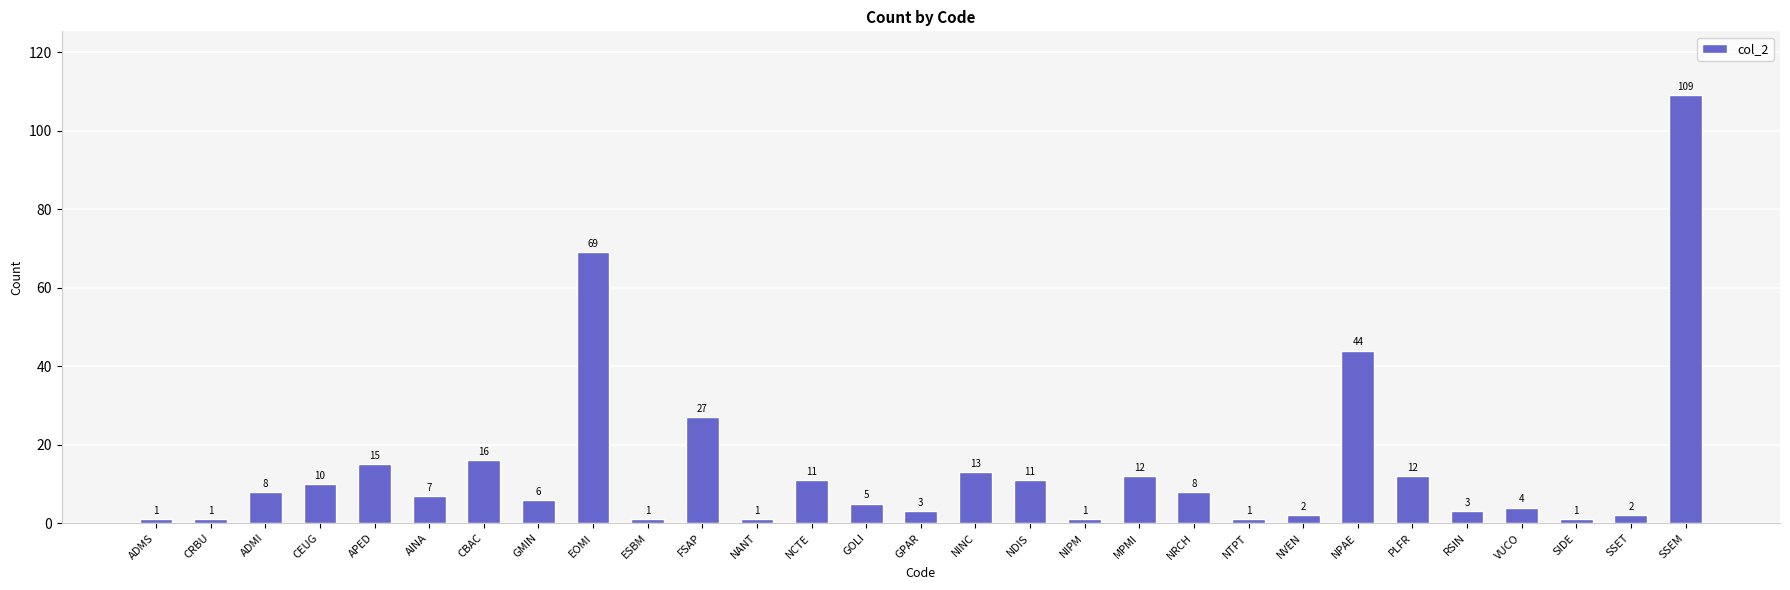

The chart shows a value of 19 at MPMI. True or false?

False